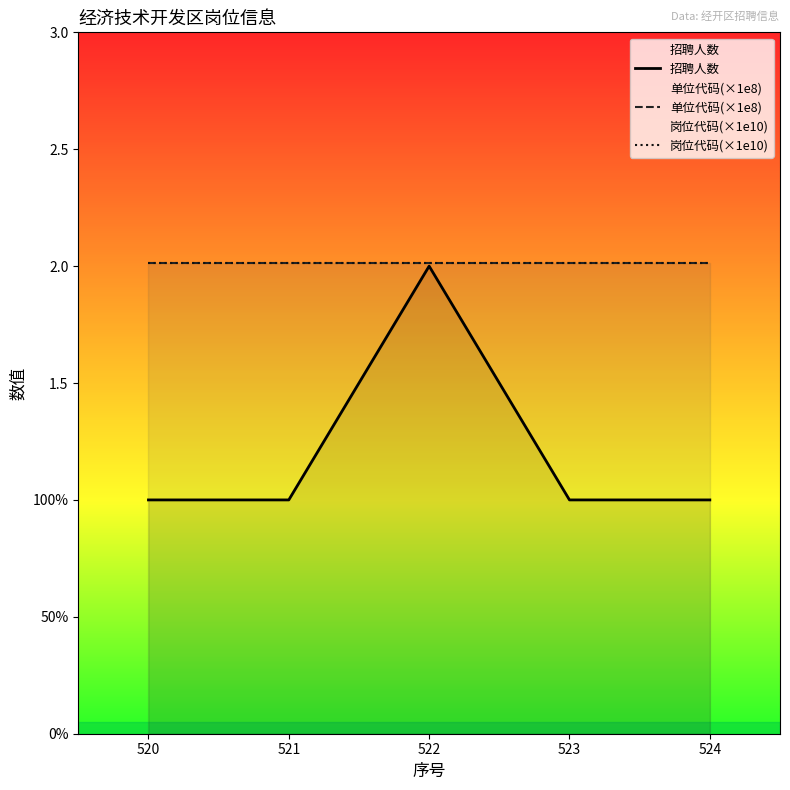

Does the chart have visible grid lines?

No